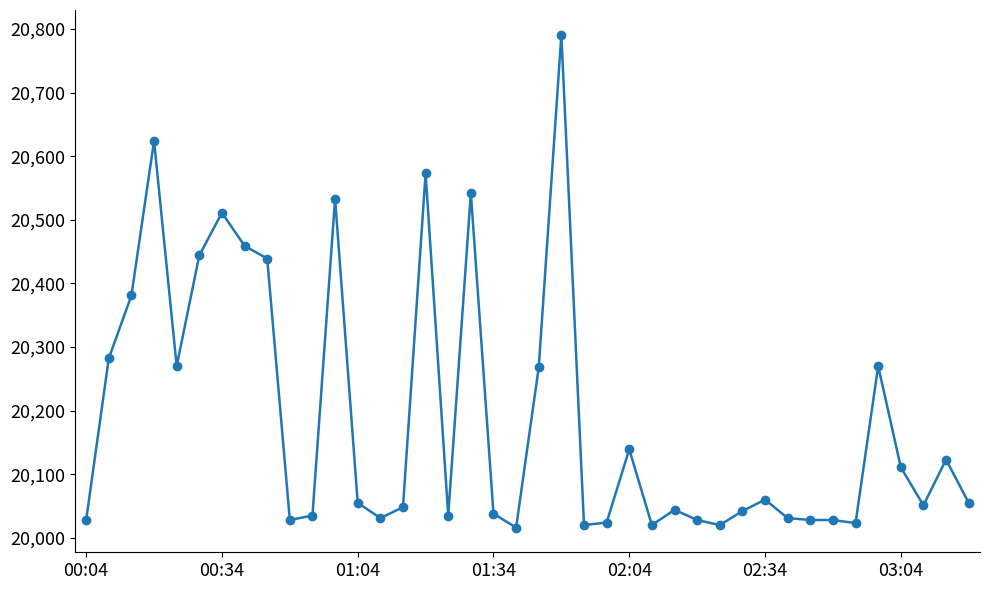

What is the difference between the maximum and second lowest values?

771